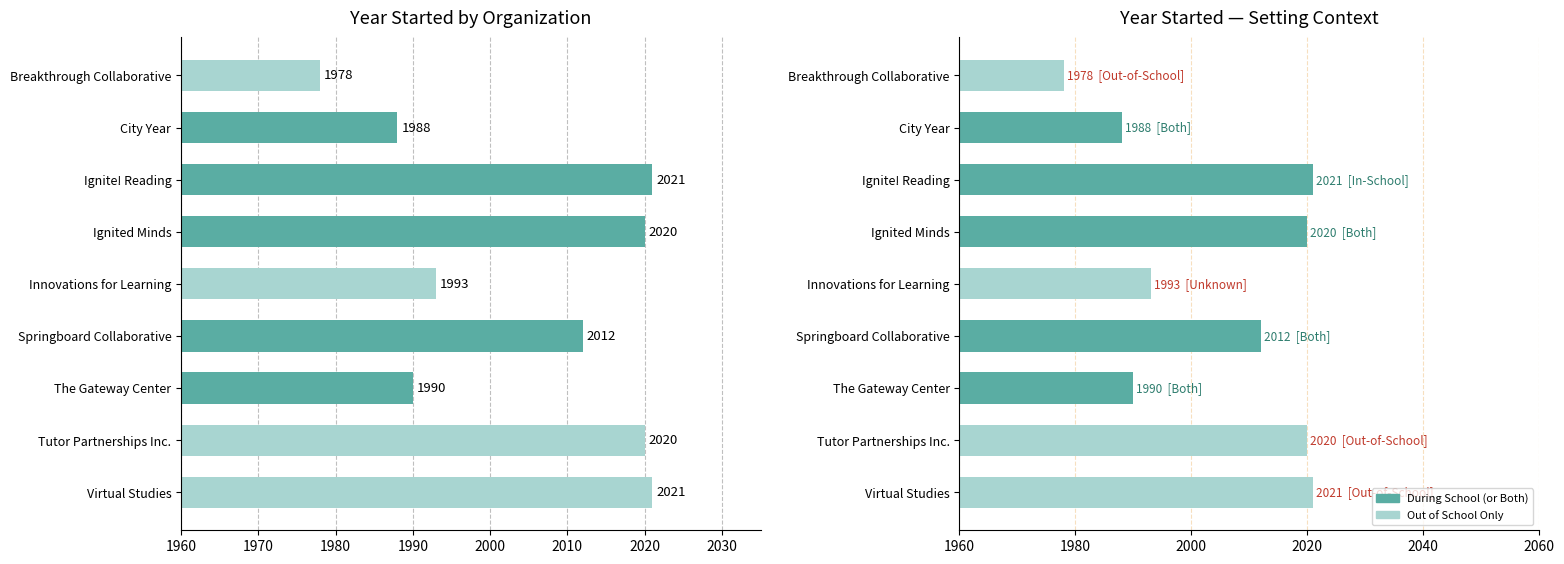

The Year Started (Setting) series shows 2020 at Ignited Minds. True or false?

True